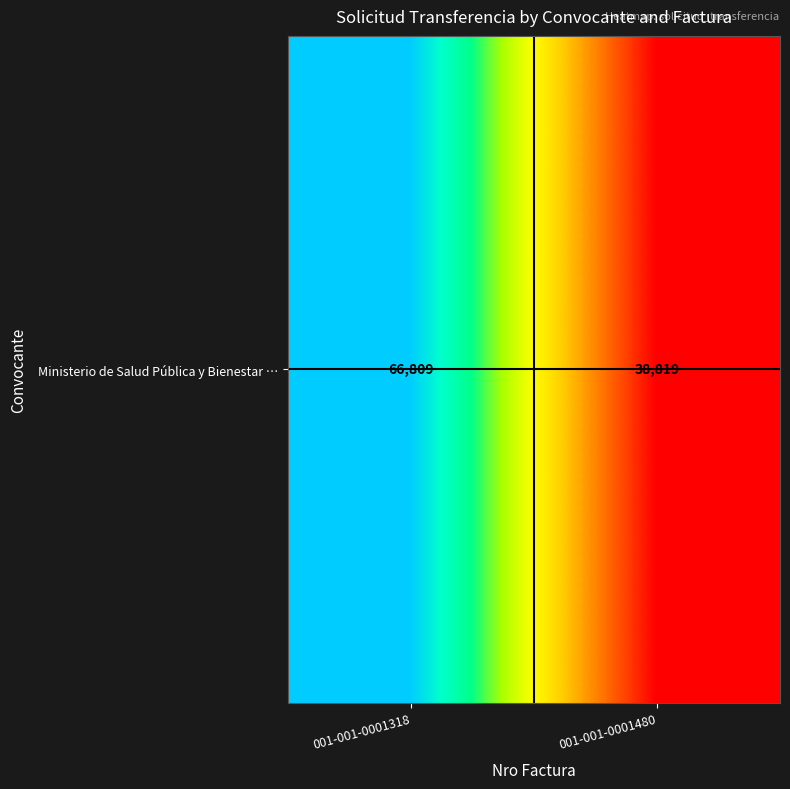

Count the number of values greater than 0.

1